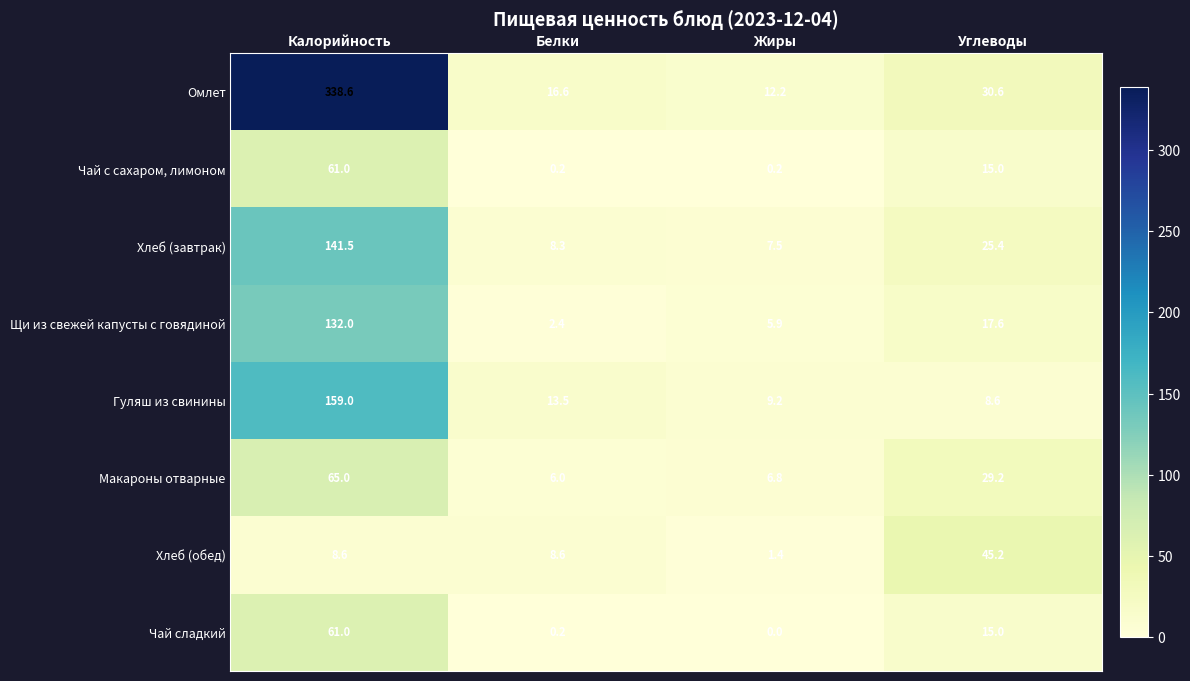

Read the Хлеб (завтрак) value at Углеводы.

25.4